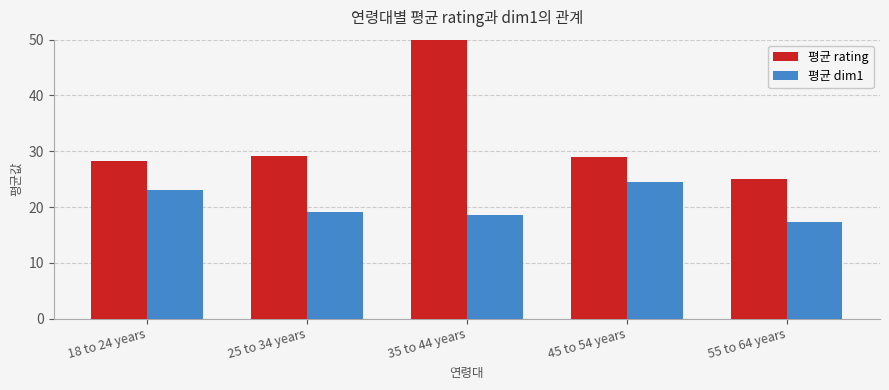

The value of 평균 rating at 55 to 64 years is 38.7. True or false?

False